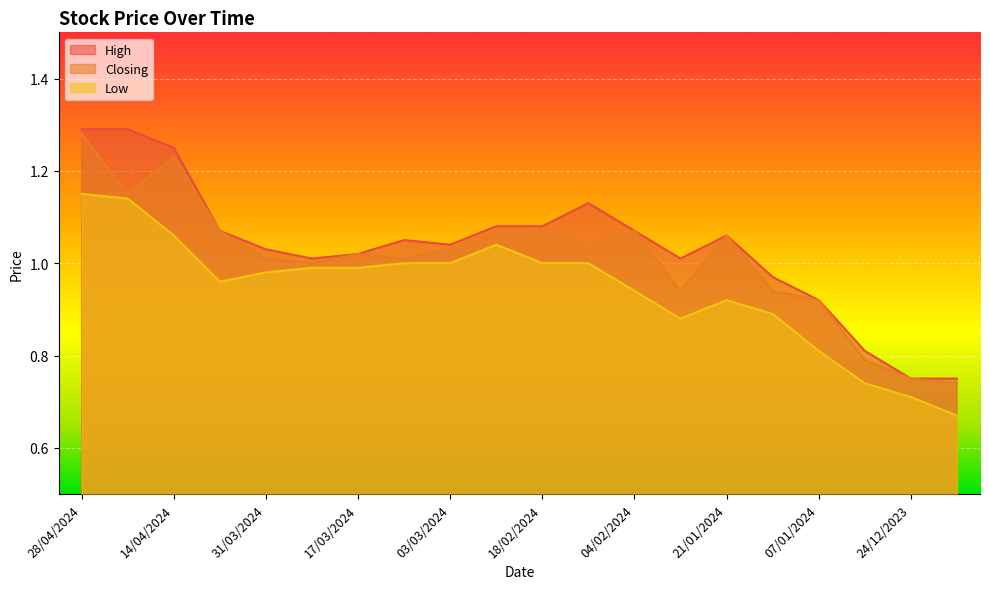

True or false: High and Low cross at least once.

False